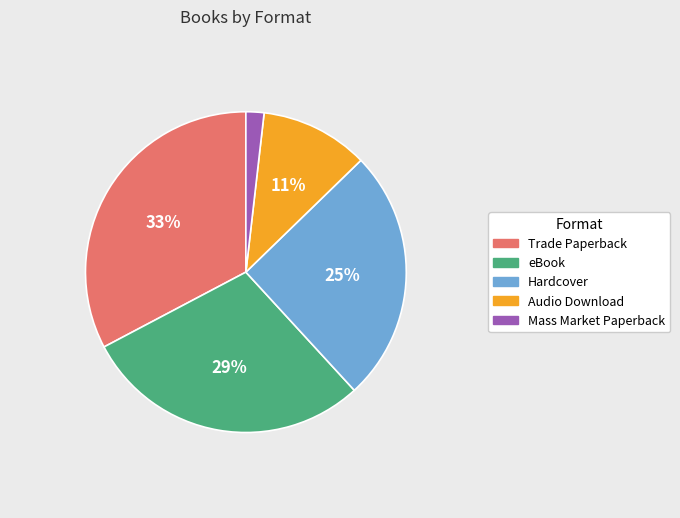

To the nearest percent, what is the difference between the largest and smallest slice percentages?

31%